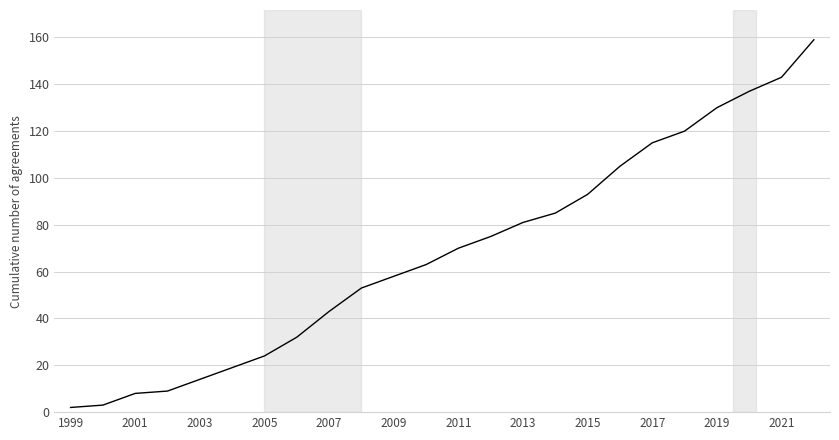

How many lines are shown in the chart?

1